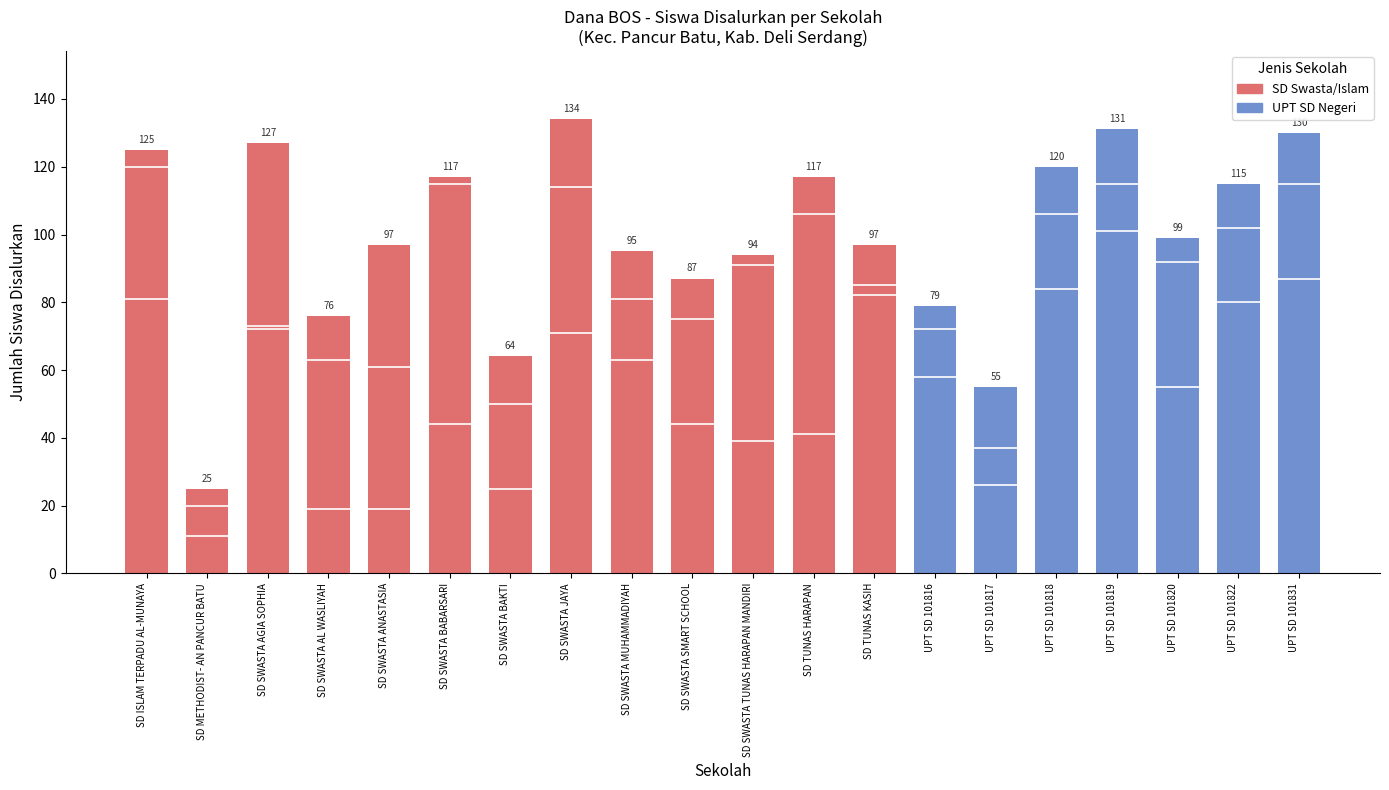

What is the label of the 12th bar from the left?

SD TUNAS HARAPAN